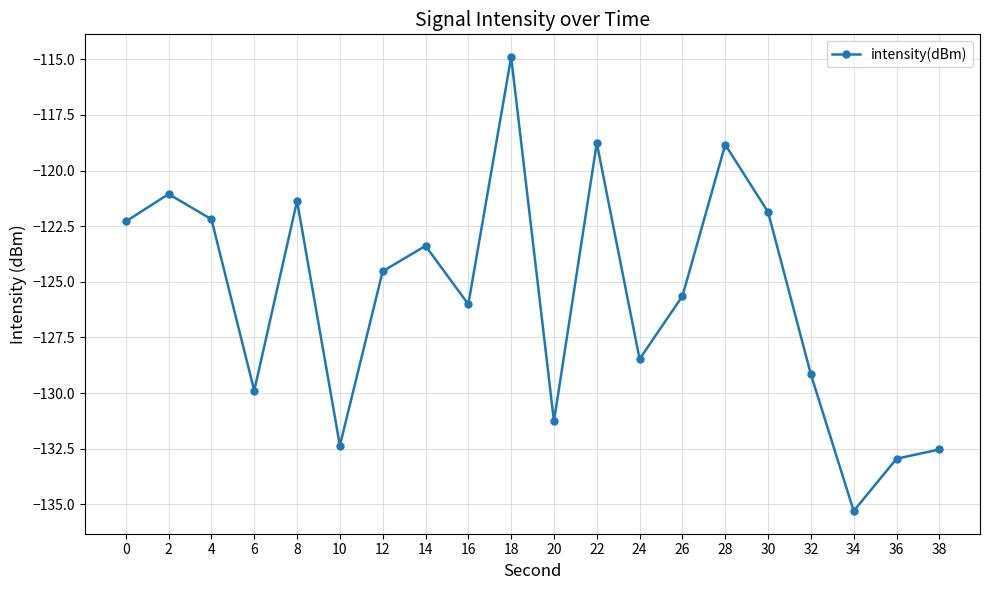

Reading left to right, transcribe all the data shown in this chart.

0=-122.3	2=-121.1	4=-122.2	6=-129.9	8=-121.4	10=-132.4	12=-124.5	14=-123.4	16=-126.0	18=-114.9	20=-131.3	22=-118.8	24=-128.5	26=-125.6	28=-118.8	30=-121.9	32=-129.2	34=-135.3	36=-133.0	38=-132.5